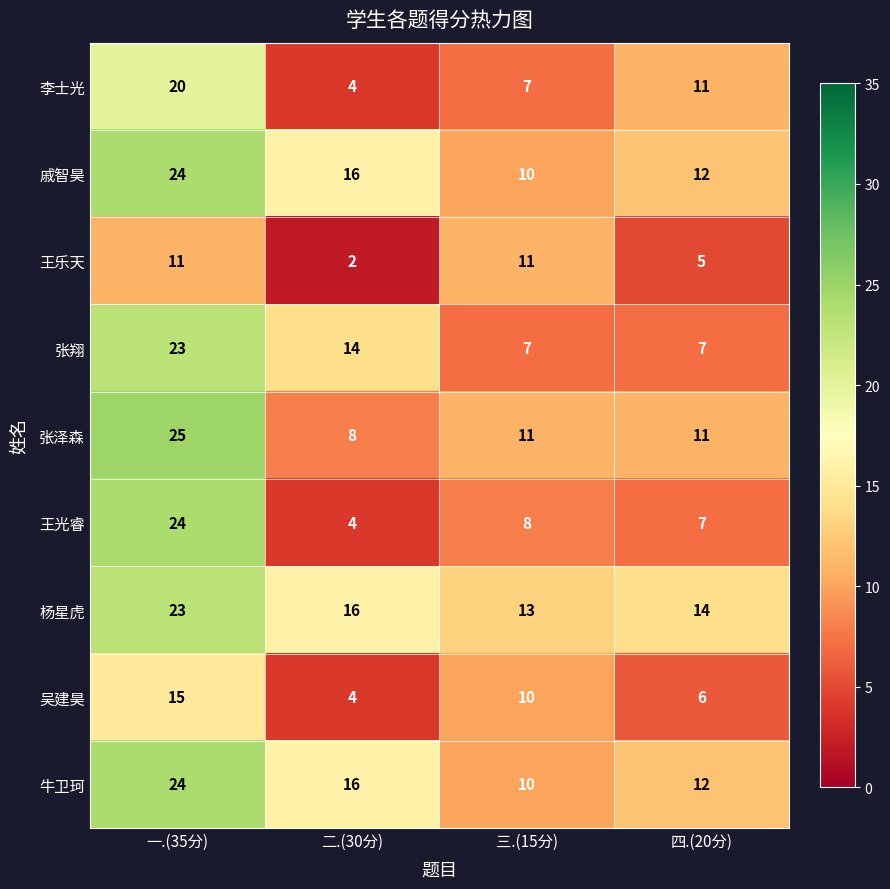

What is the difference between the highest and lowest values at 三.(15分)?

6